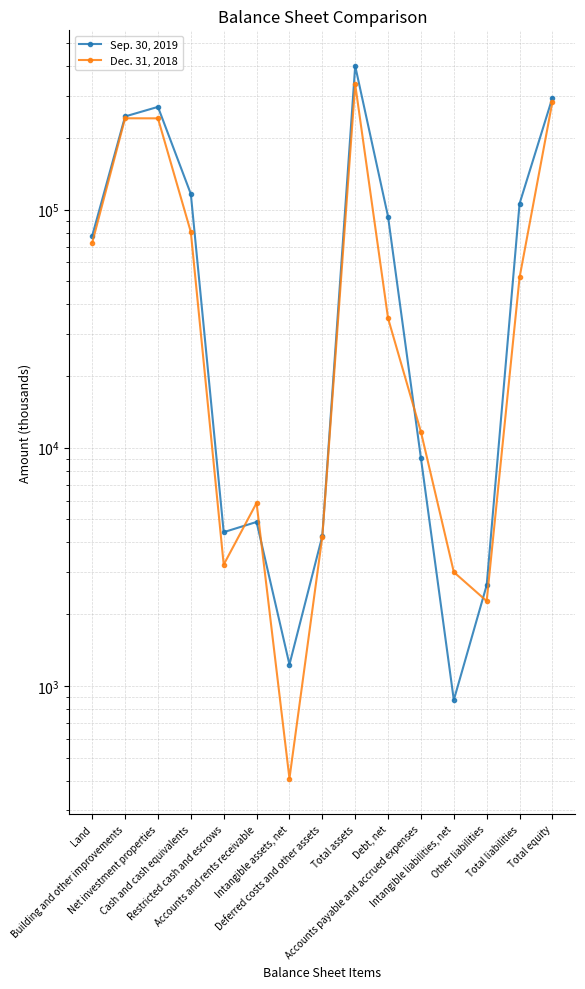

Which category has the lowest value across all series?

Intangible assets, net